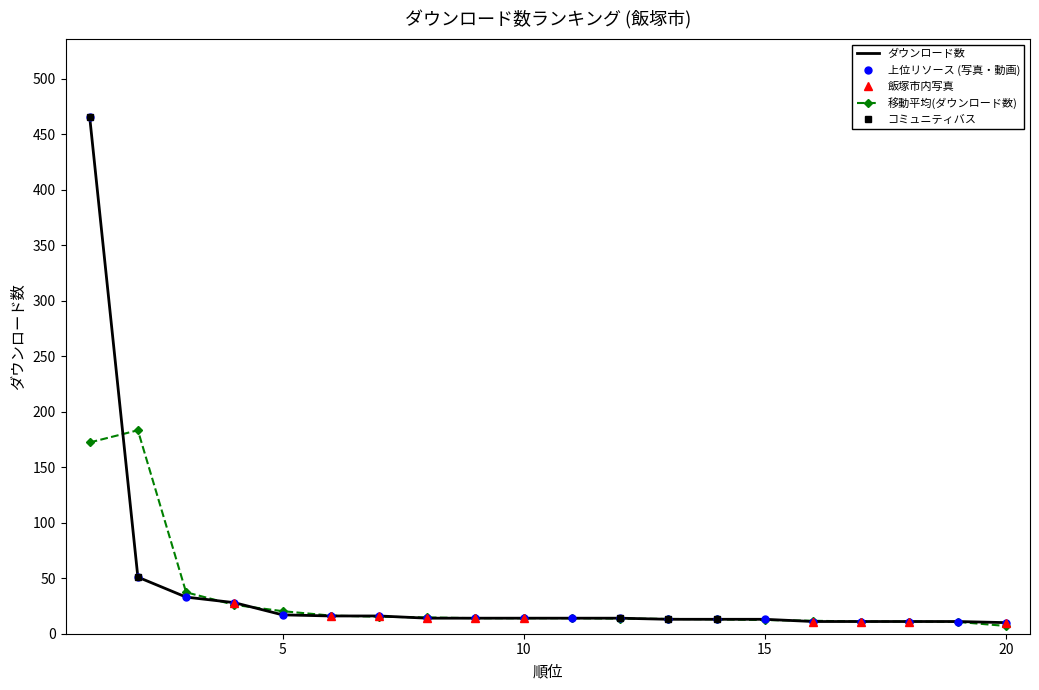

What is the sum of the values at 14 and 13?

26